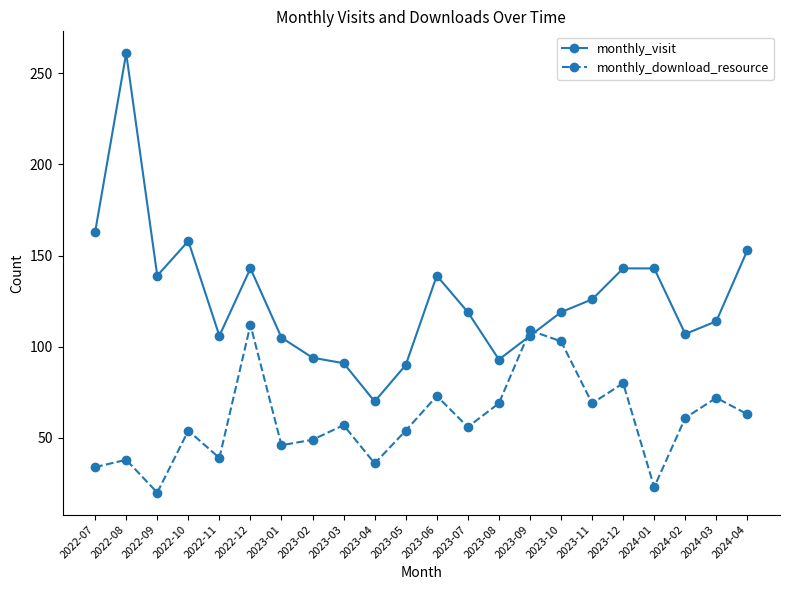

True or false: monthly_download_resource has a value of 109 at 2023-09.

True